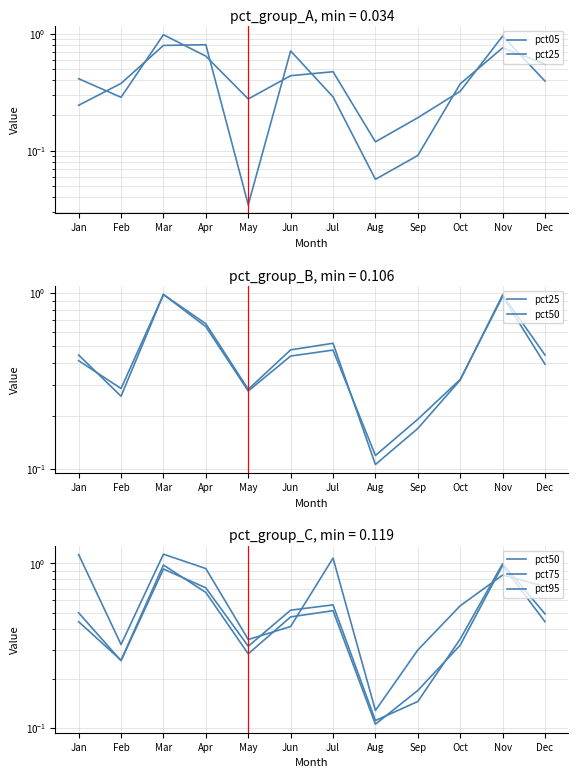

The pct25 series shows 0.4 at Jan. True or false?

True